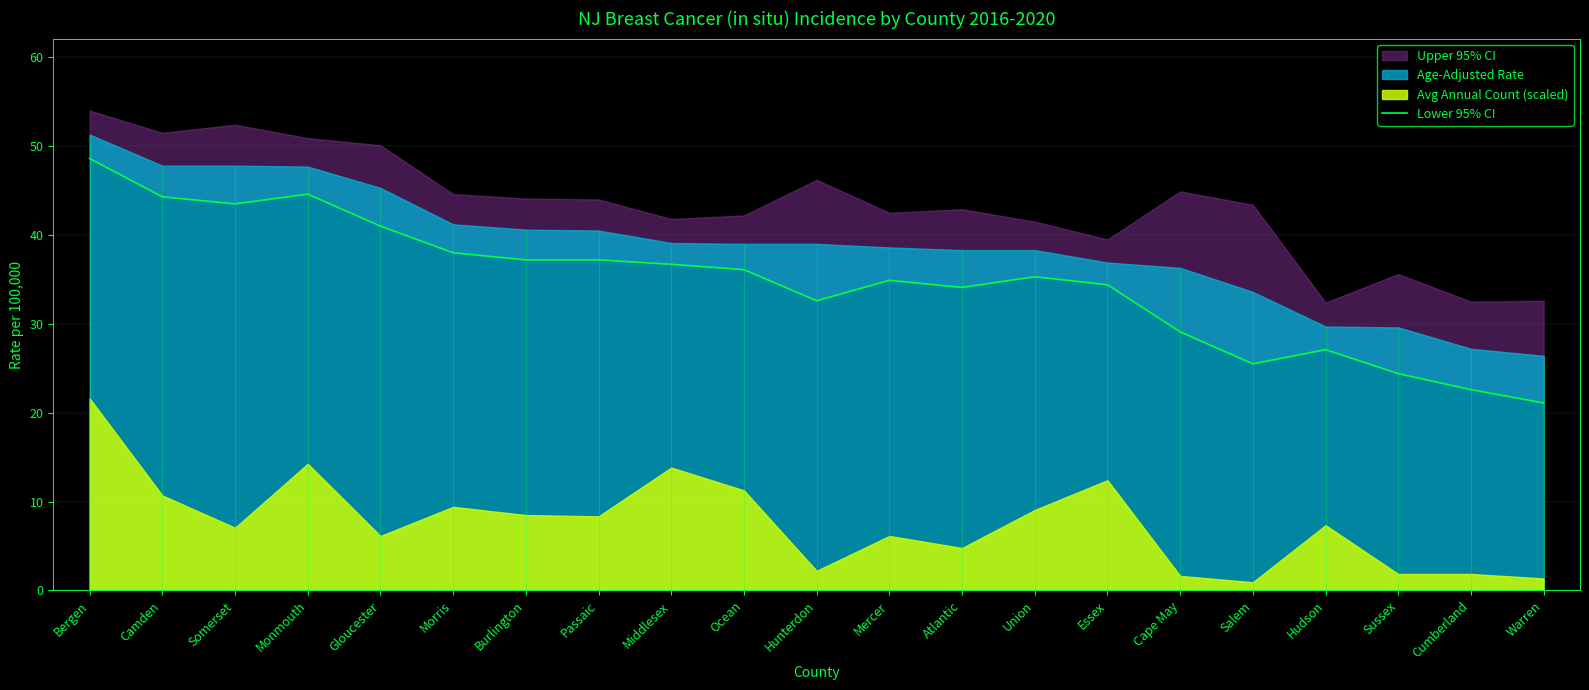

True or false: there are more than 1 points higher than both neighbors.

True